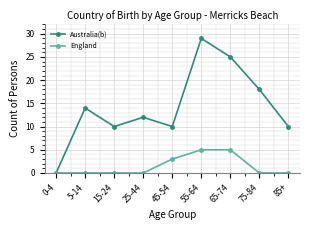

What is the difference between the second highest and minimum values in the England series?

5